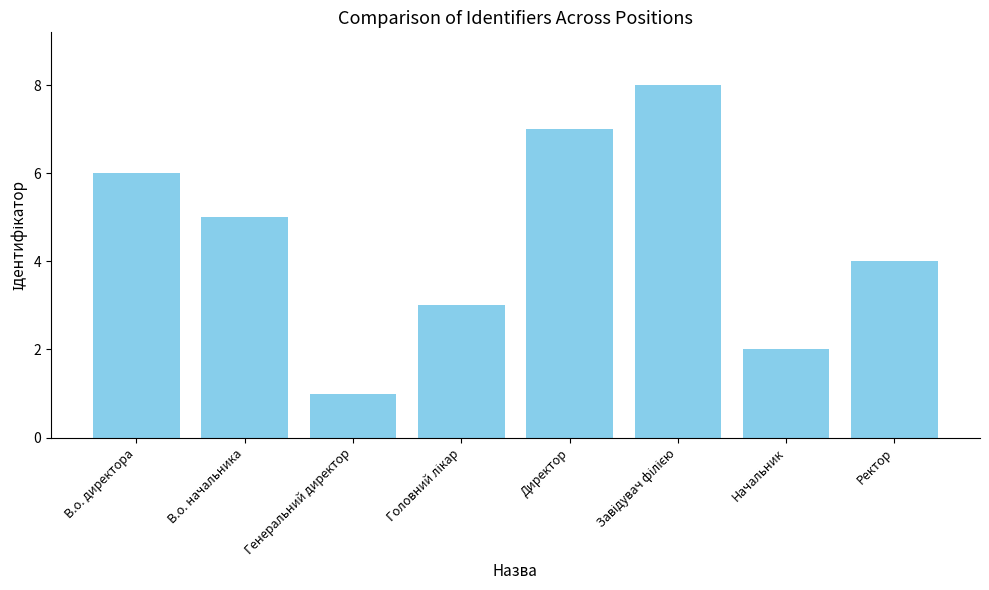

What is the minimum value shown in the chart?

1